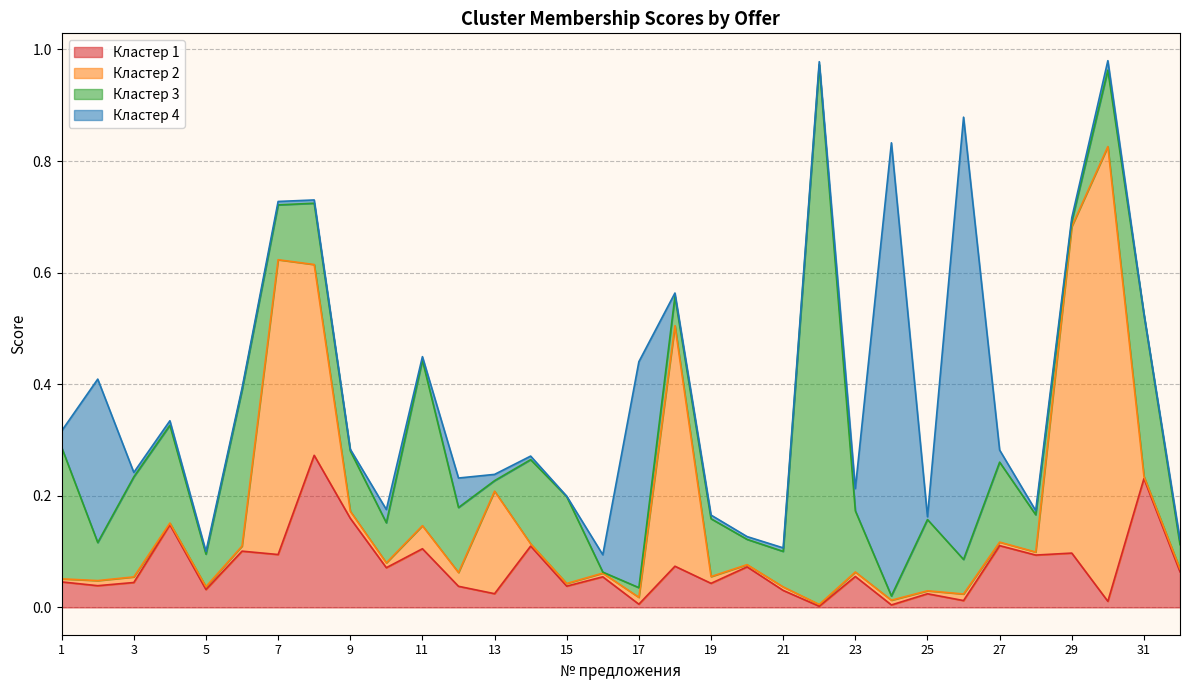

What is the difference between the maximum and minimum values in the Кластер 3 series?

1.0